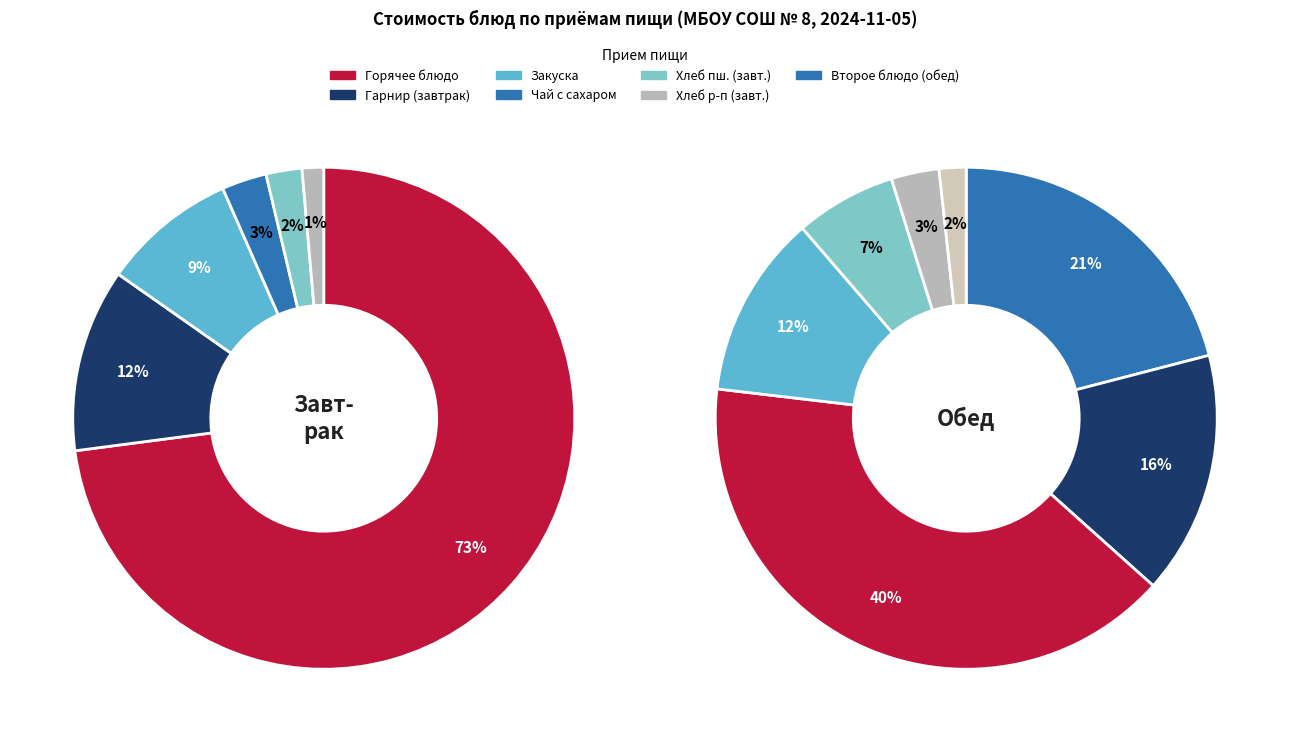

Is it true that Хлеб ржано-пшеничный (завтрак) is 11% of the pie?

False